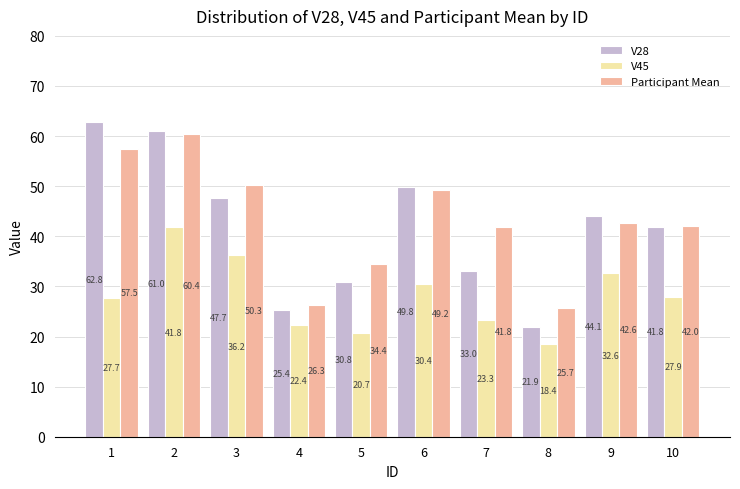

What is the smallest value displayed?

18.4